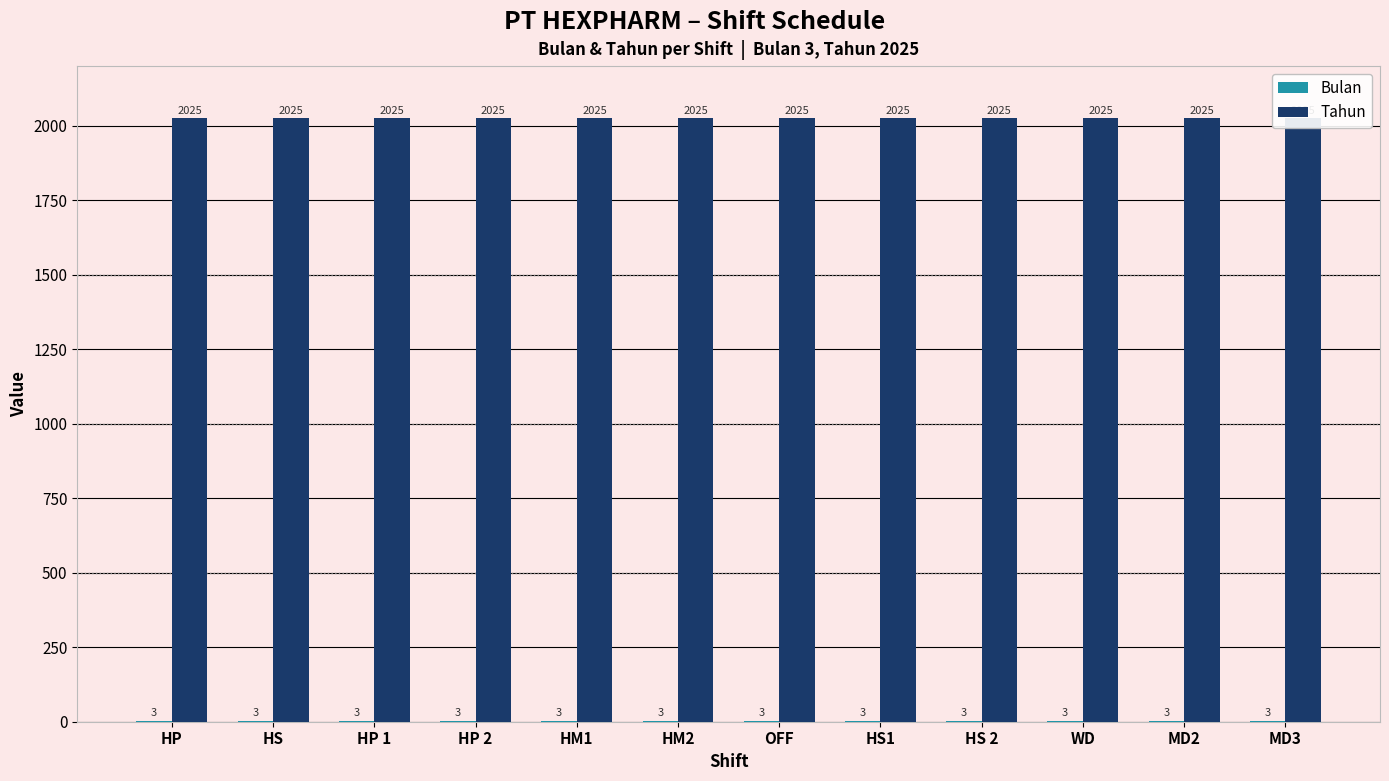

Where is Tahun nearest to the value 2025?

HP